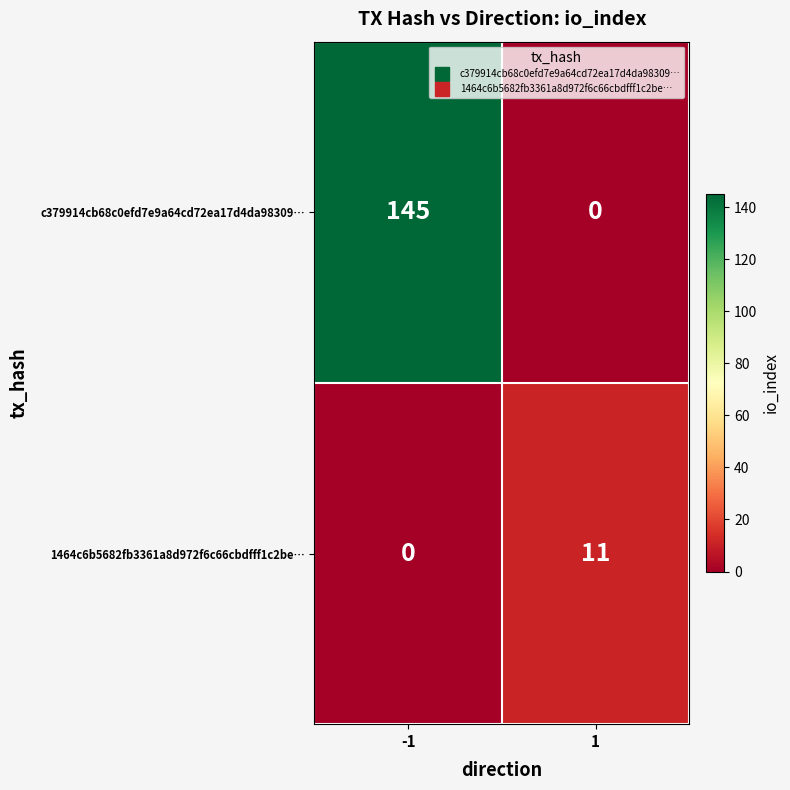

What is the difference between the maximum and minimum values in the 1464c6b5682fb3361a8d972f6c66cbdfff1c2be… series?

11